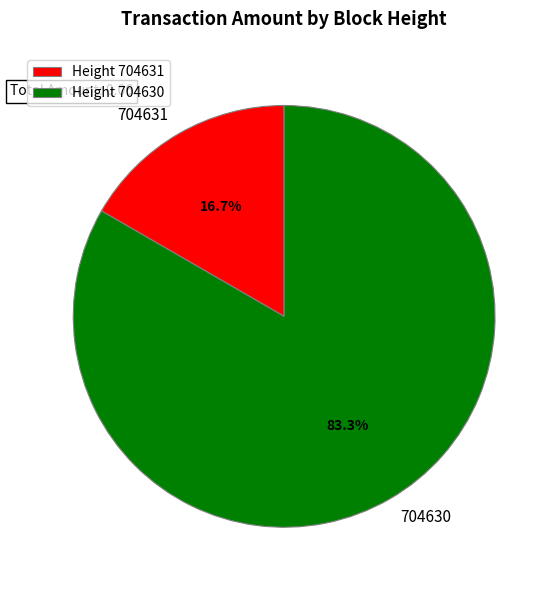

Combined, do 704630 and 704631 account for over 50%?

Yes